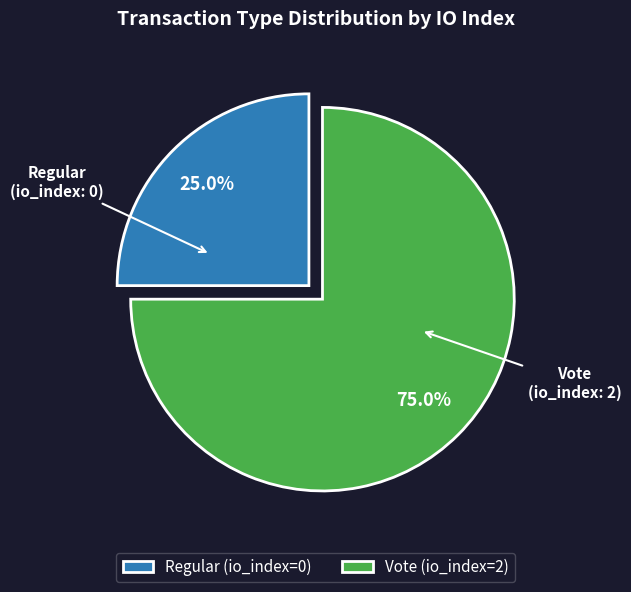

Which slice is the smallest?

Regular